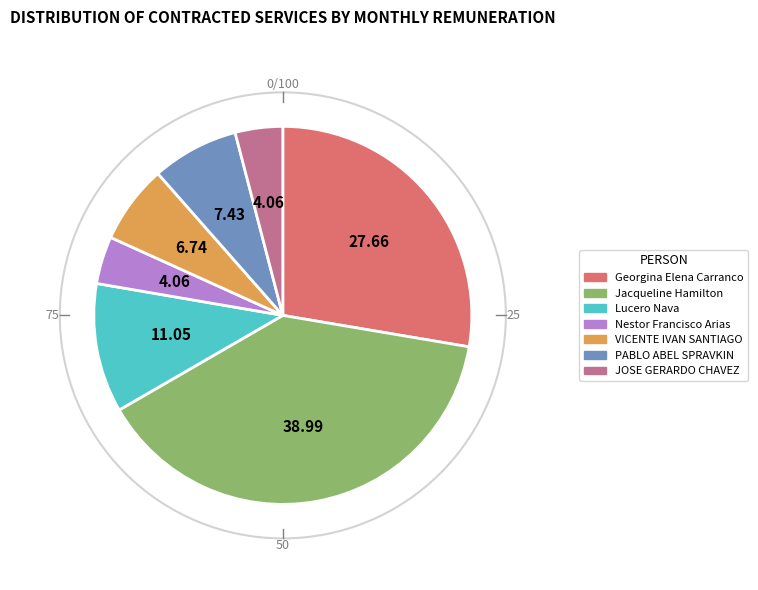

True or false: JOSE GERARDO CHAVEZ accounts for 4% of the total.

True